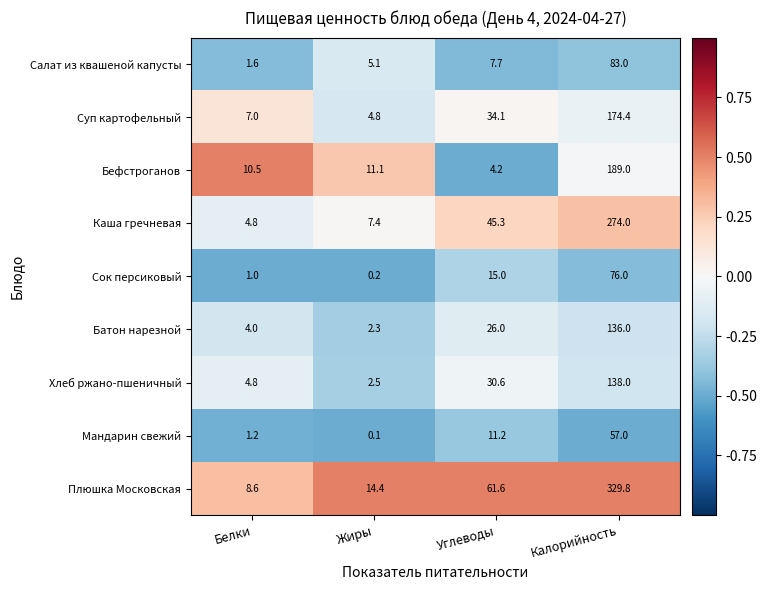

Which series has the largest total across all categories?

Плюшка Московская